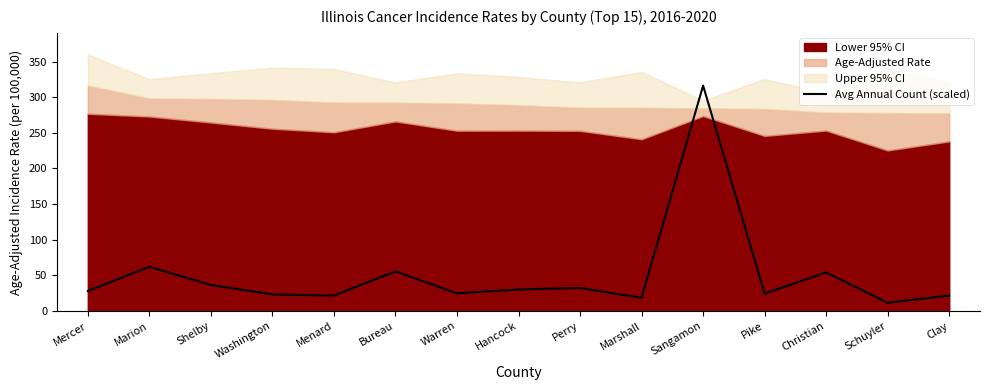

The Avg Annual Count (scaled) series shows 16.6 at Shelby. True or false?

False